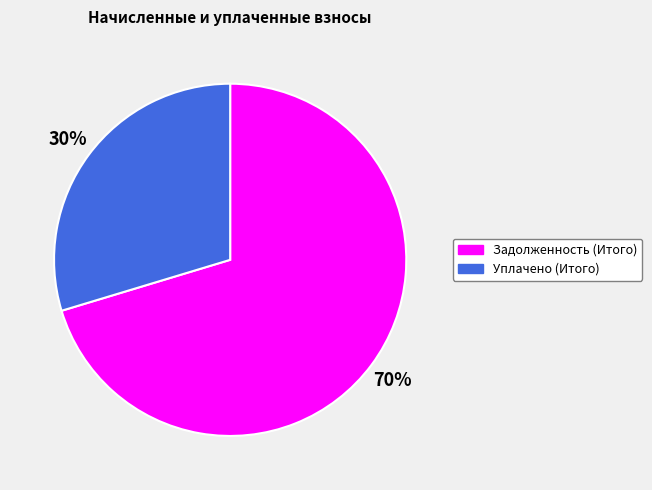

Rank the categories by value from lowest to highest.

Уплачено (Итого), Задолженность (Итого)